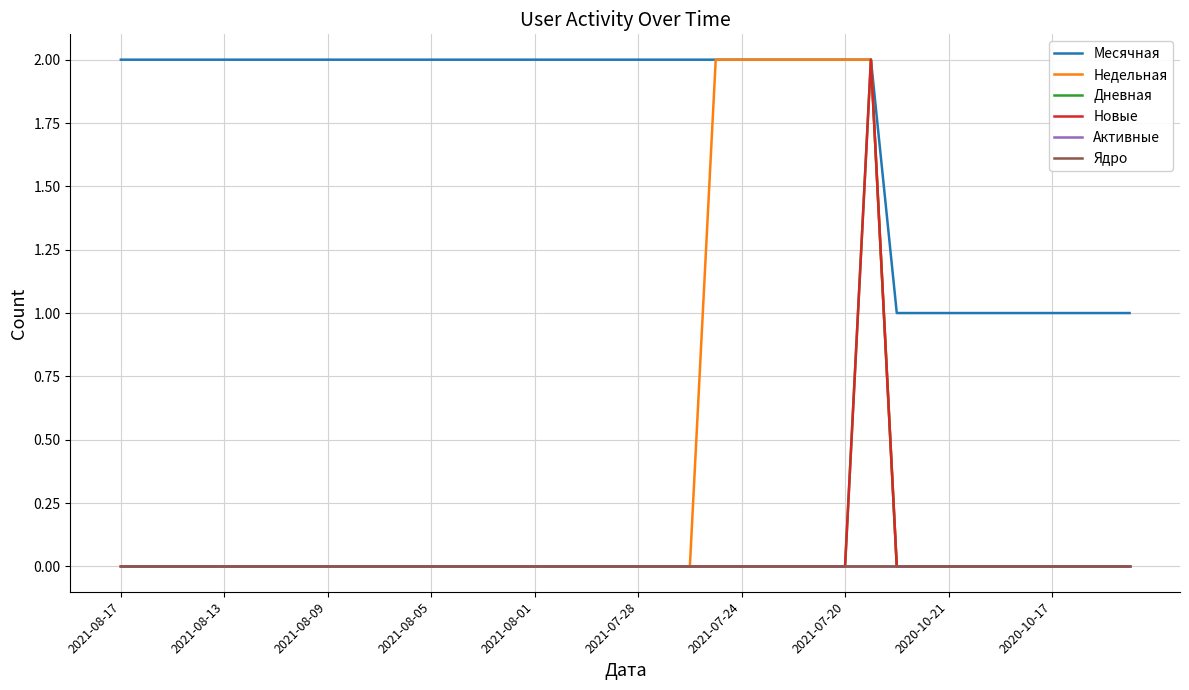

True or false: Активные and Недельная cross at least once.

False